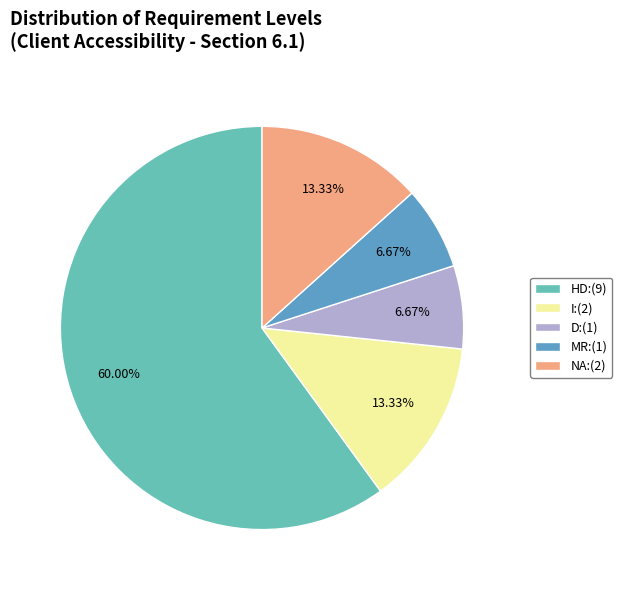

Approximately how many times larger is the value at I:(2) compared to D:(1)?

2.0